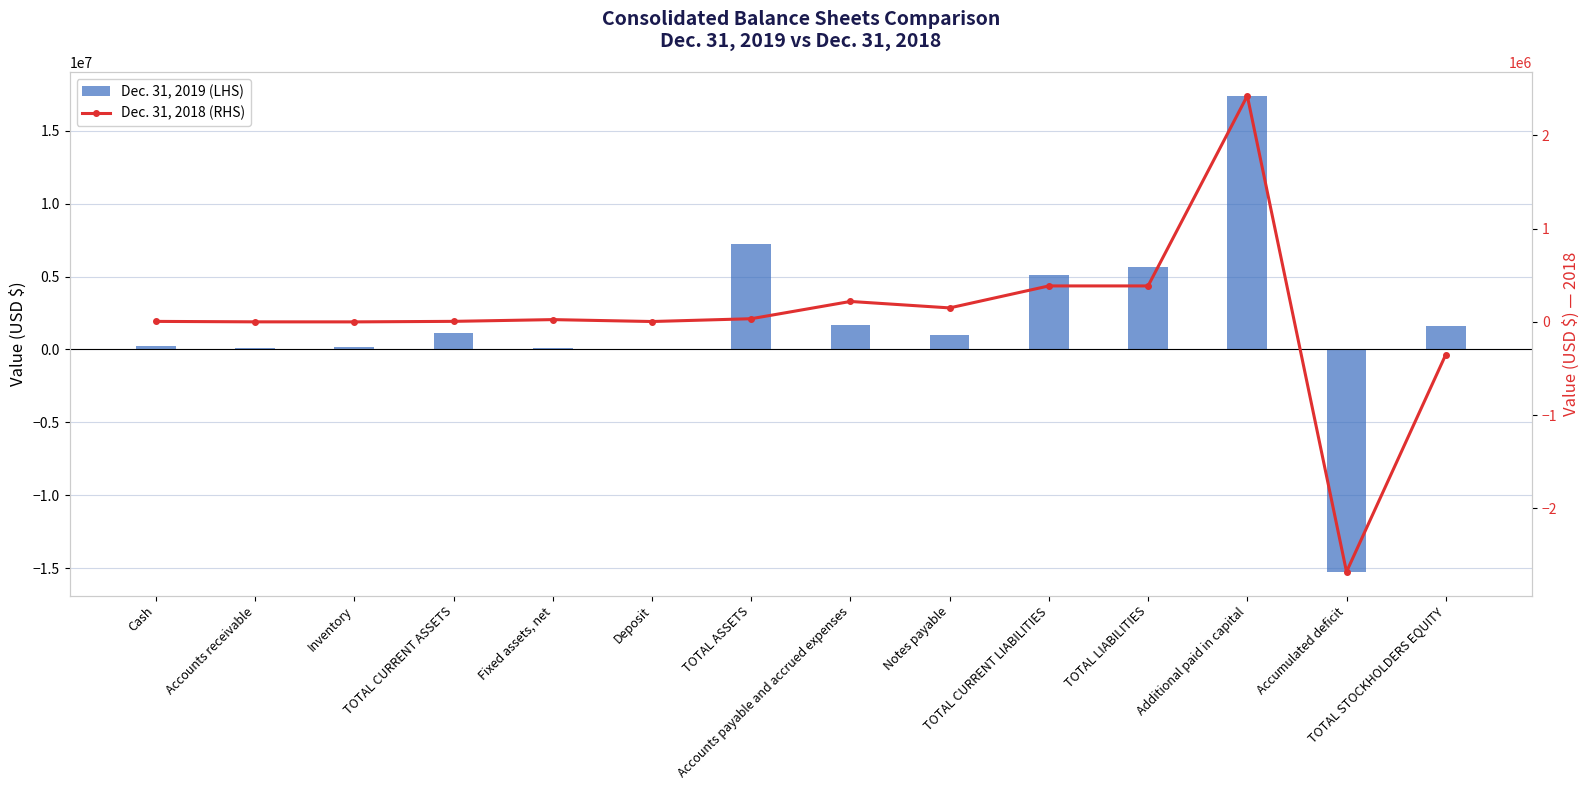

Which series has the largest total across all categories?

Dec. 31, 2019 (LHS)